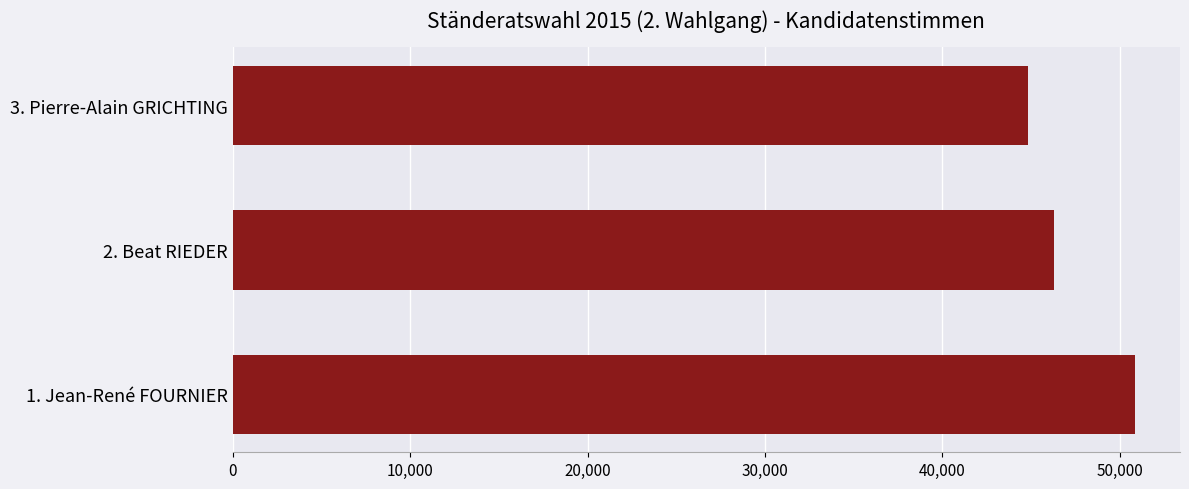

List the labels in order of value, smallest first.

3. Pierre-Alain GRICHTING, 2. Beat RIEDER, 1. Jean-René FOURNIER